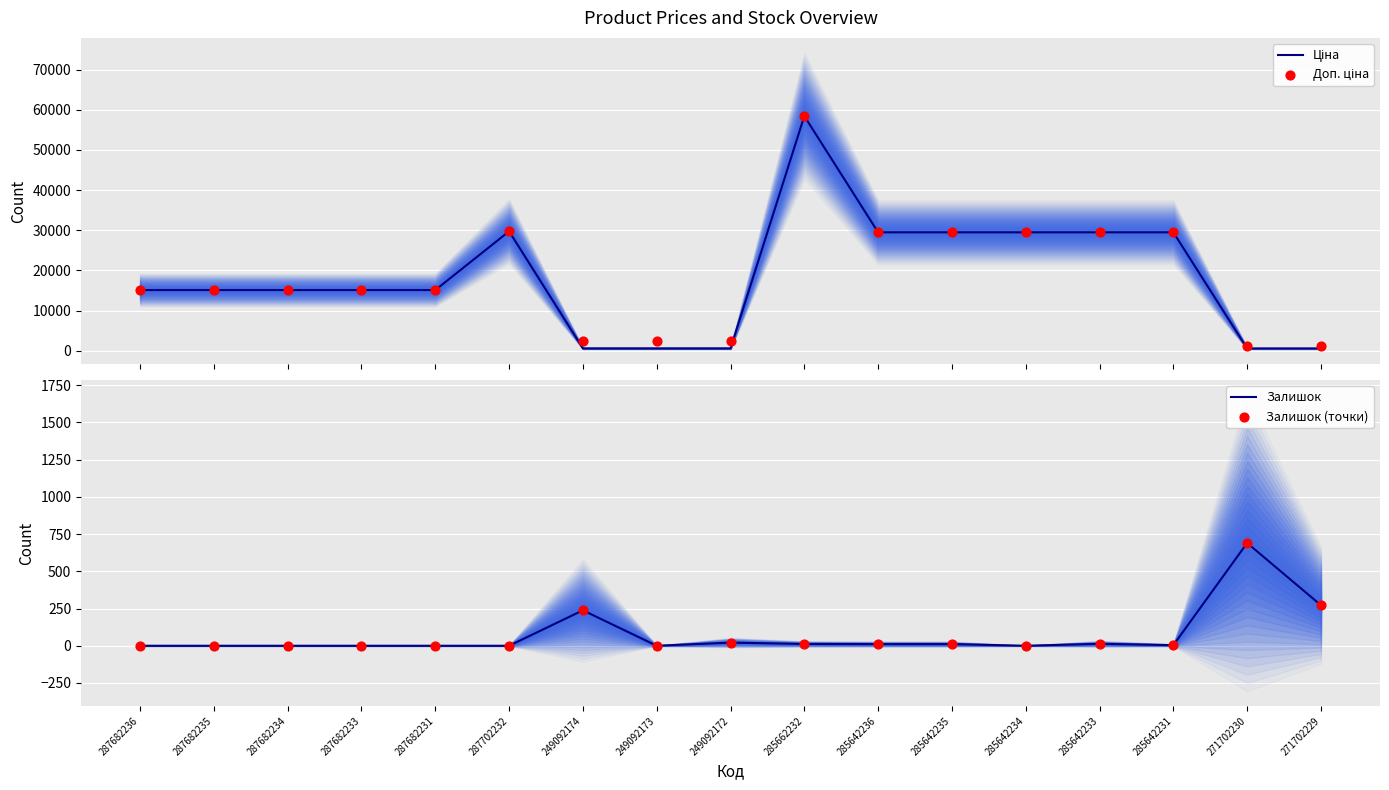

At how many categories does at least one series exceed 44066?

1